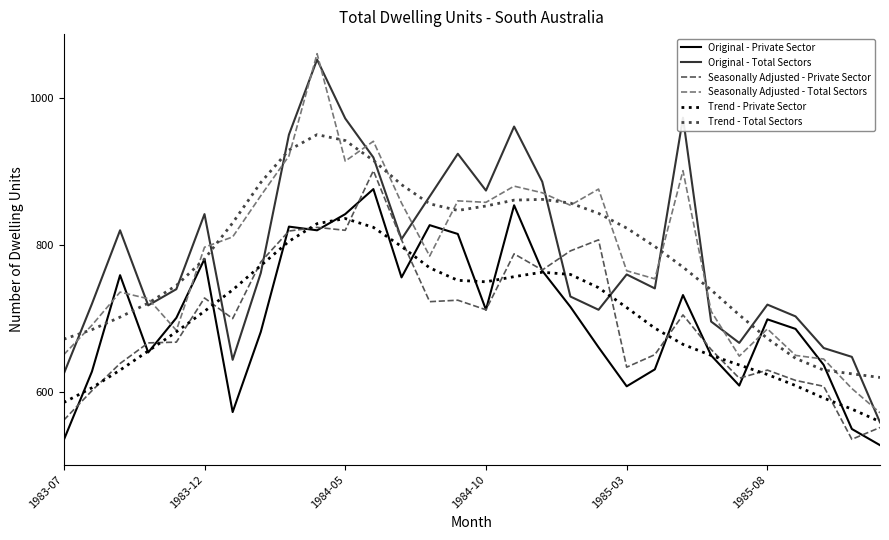

What is the lowest value of the Original - Total Sectors series?

559